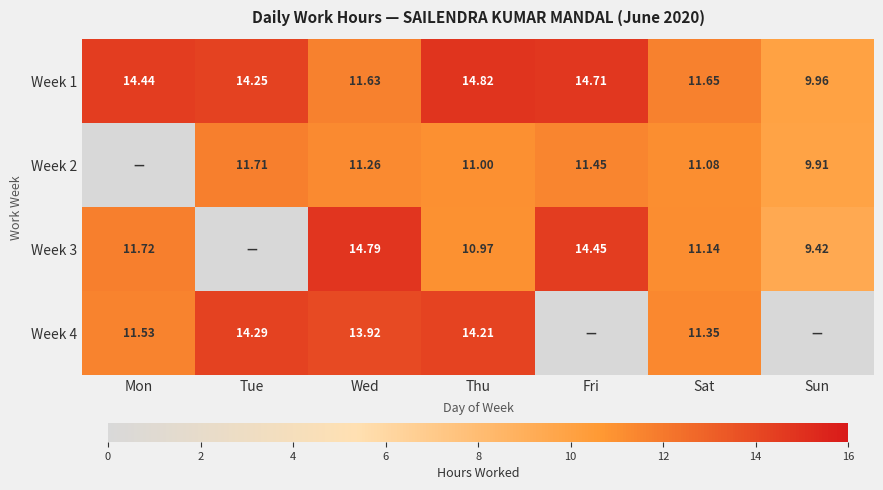

How many values in the Week 1 series exceed 14?

4